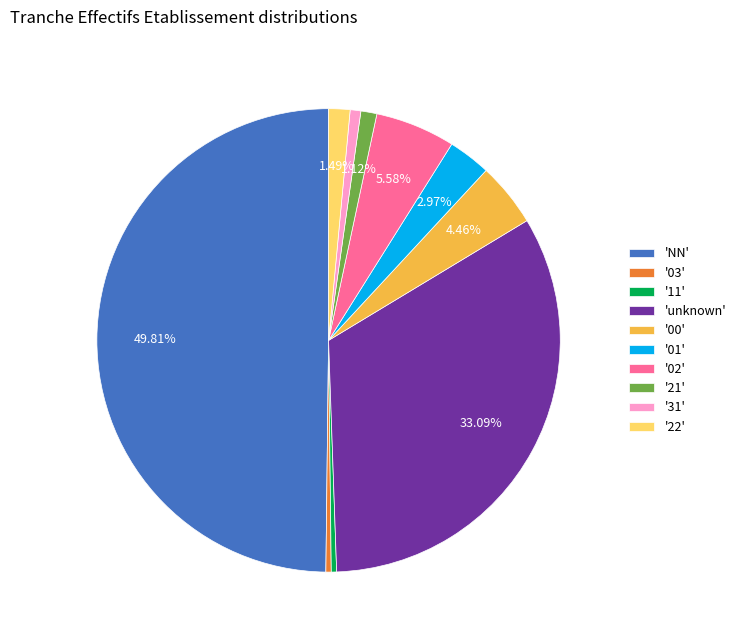

How many slices are in this pie chart?

10